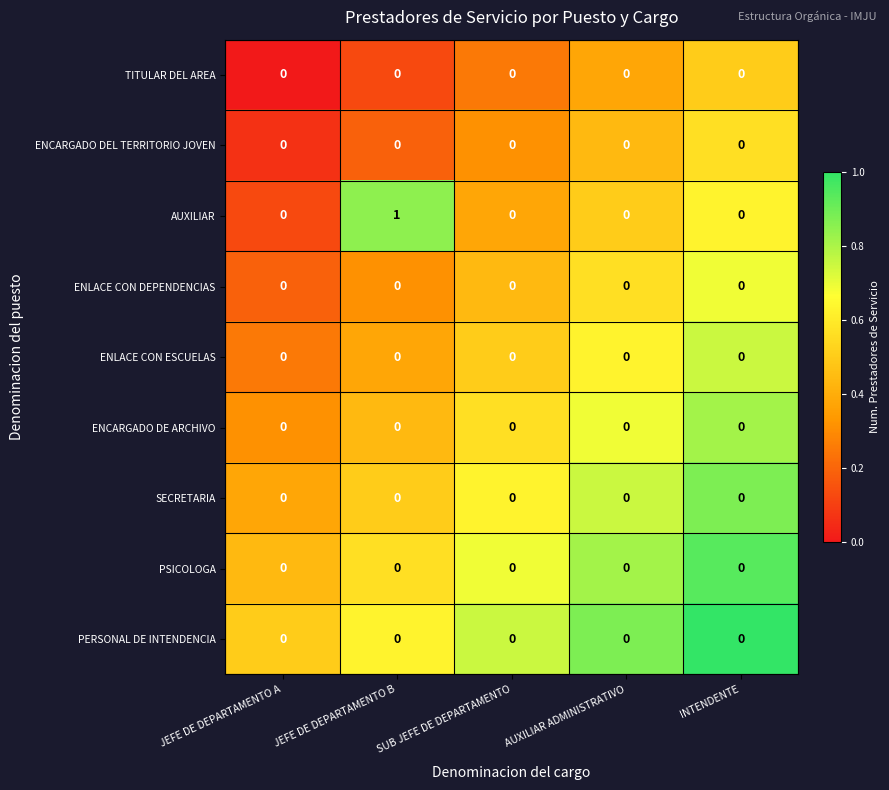

Is it true that SECRETARIA equals 0 at SUB JEFE DE DEPARTAMENTO?

True